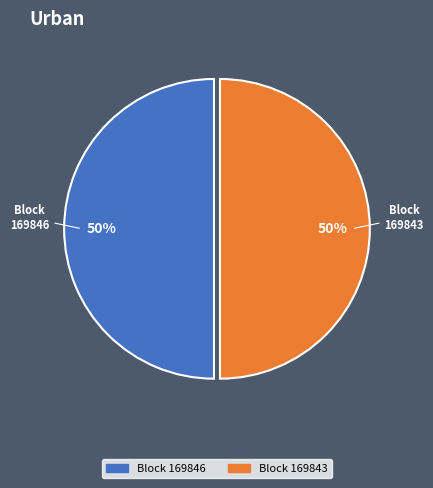

To the nearest percent, what is the average slice percentage?

50%